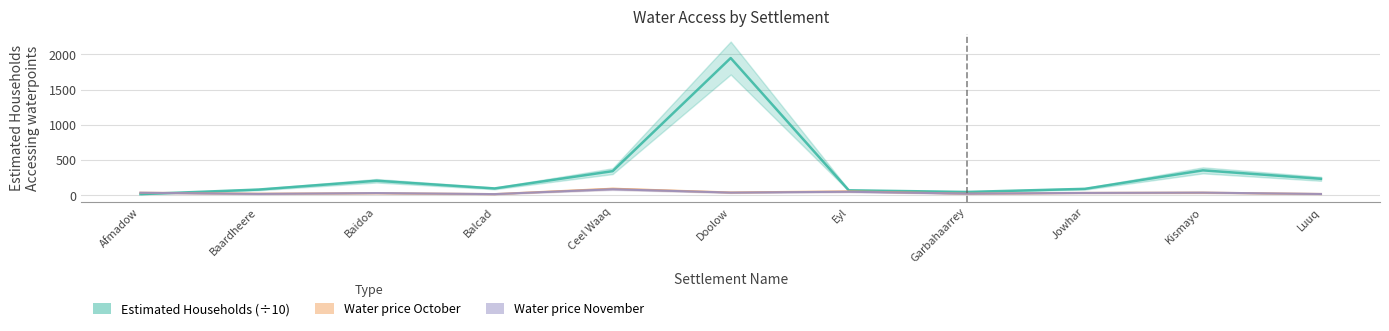

How many lines are shown in the chart?

3